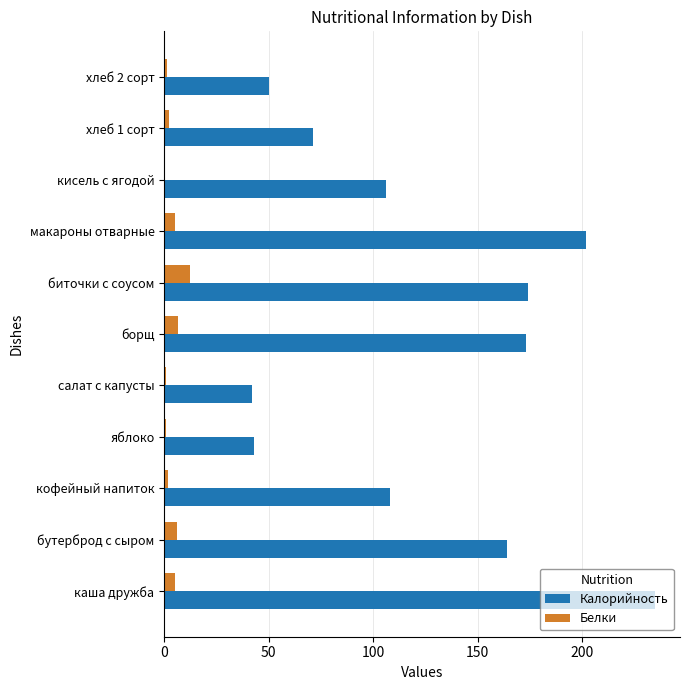

What is the sum of all Калорийность values?

1367.9